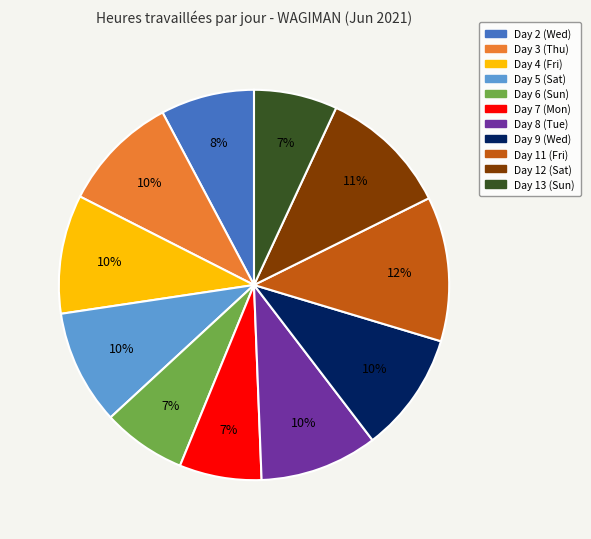

To the nearest percent, what is the difference between the largest and smallest slice percentages?

5%